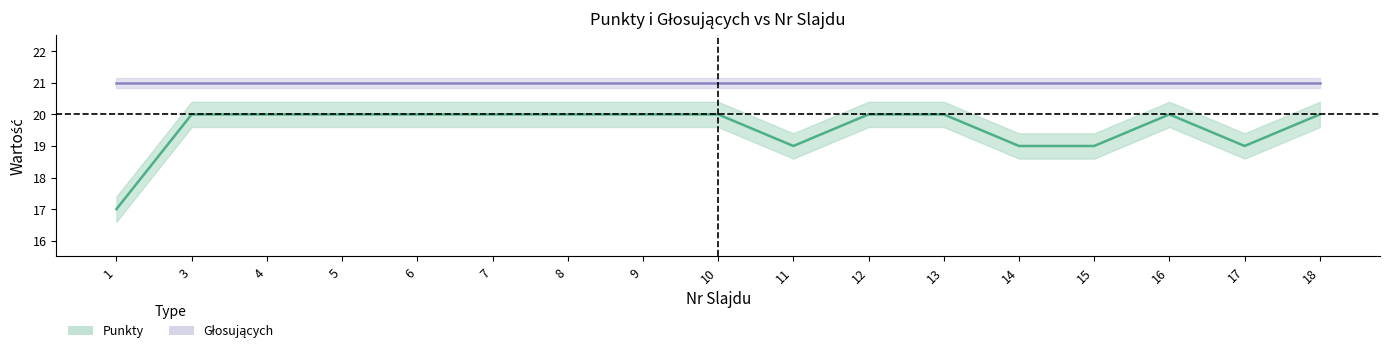

Reading right to left, transcribe all the data shown in this chart.

18=20	17=19	16=20	15=19	14=19	13=20	12=20	11=19	10=20	9=20	8=20	7=20	6=20	5=20	4=20	3=20	1=17